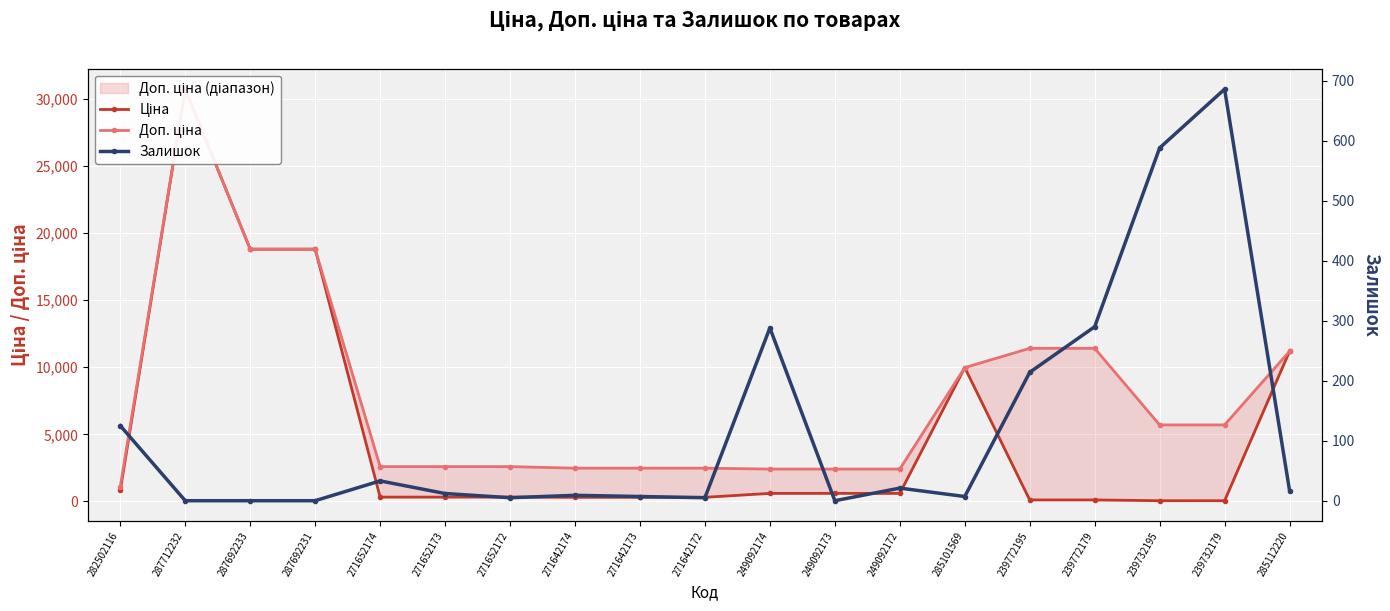

What is the lowest value of the Доп. ціна series?

1109.2